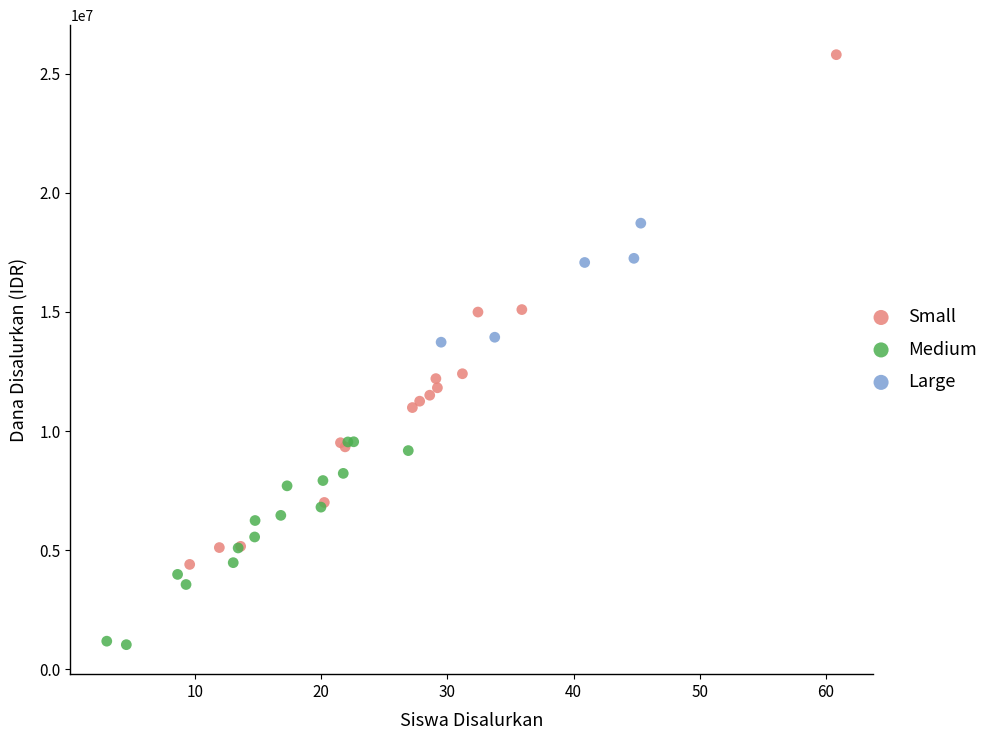

Which series has the widest spread of Y values?

Small